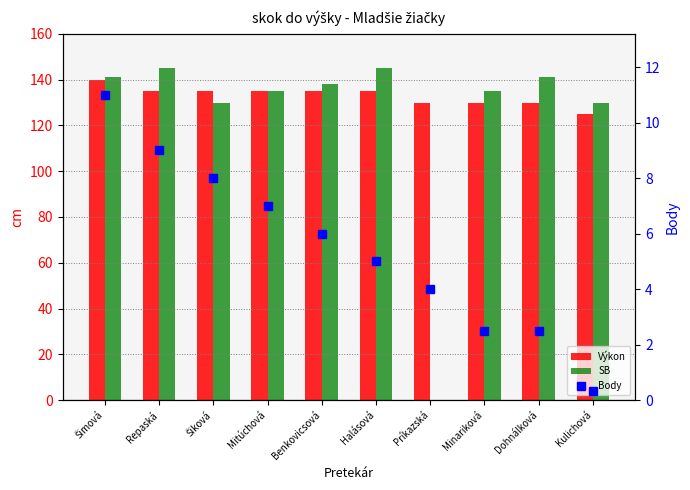

The Body series shows 0.2 at Kulichová. True or false?

False